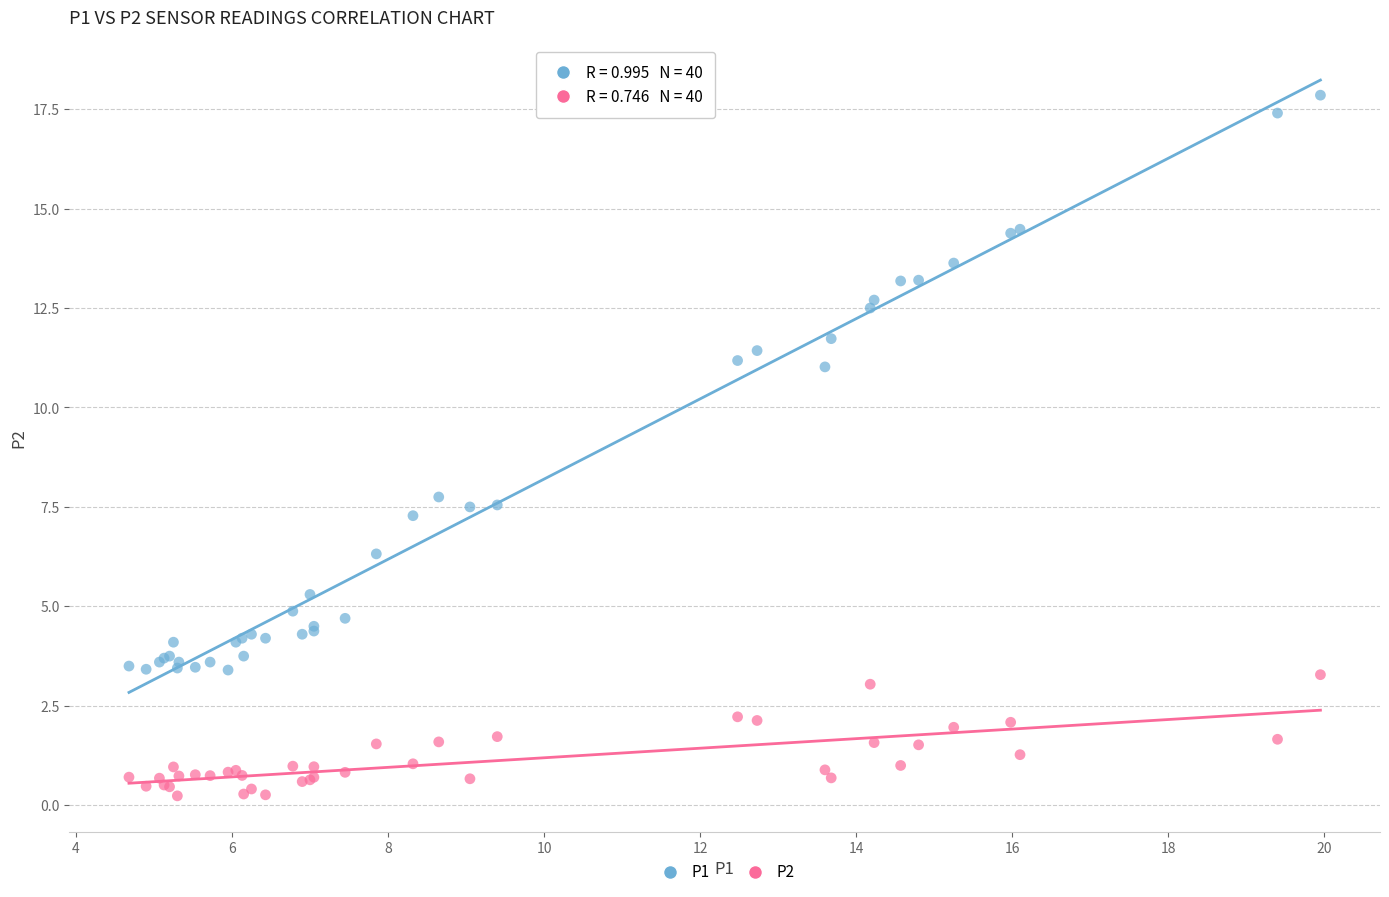

Which series reaches the maximum Y coordinate?

P1